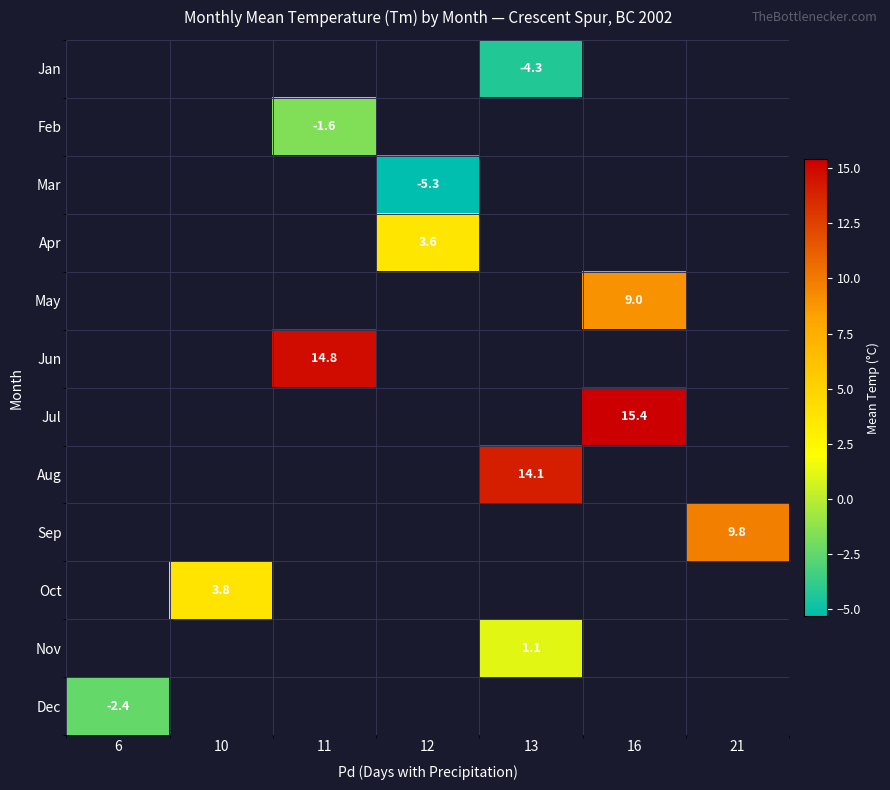

True or false: Aug has a value of 5.7 at 13.

False